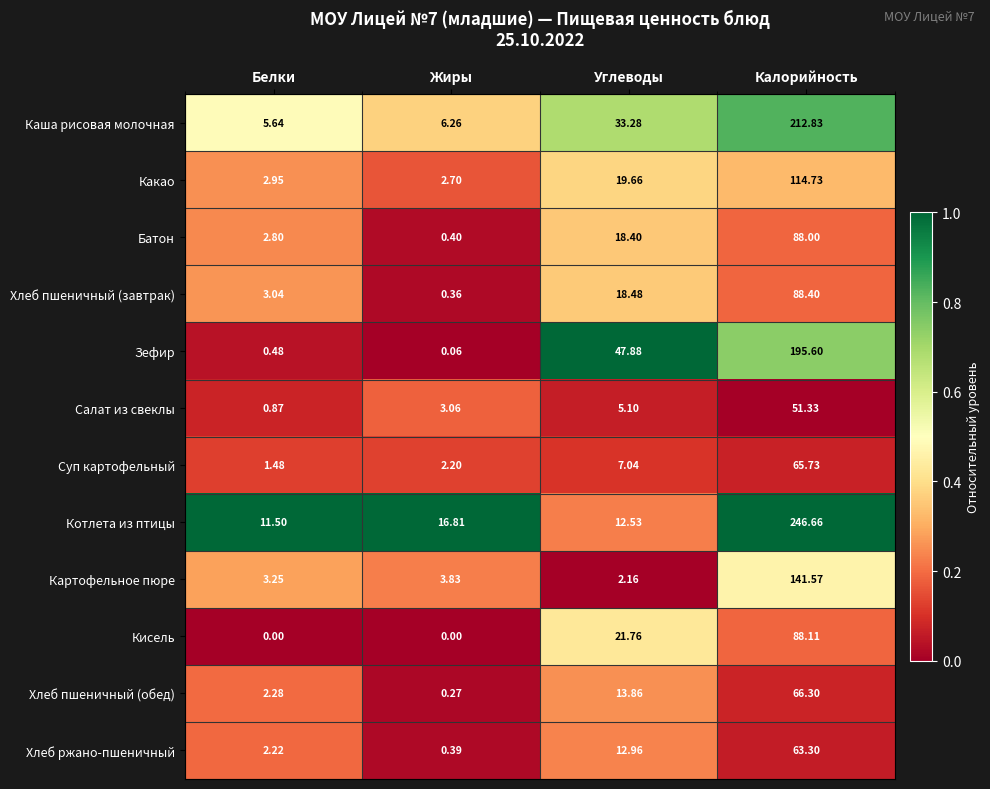

Where does the Зефир series first go above 47?

Углеводы